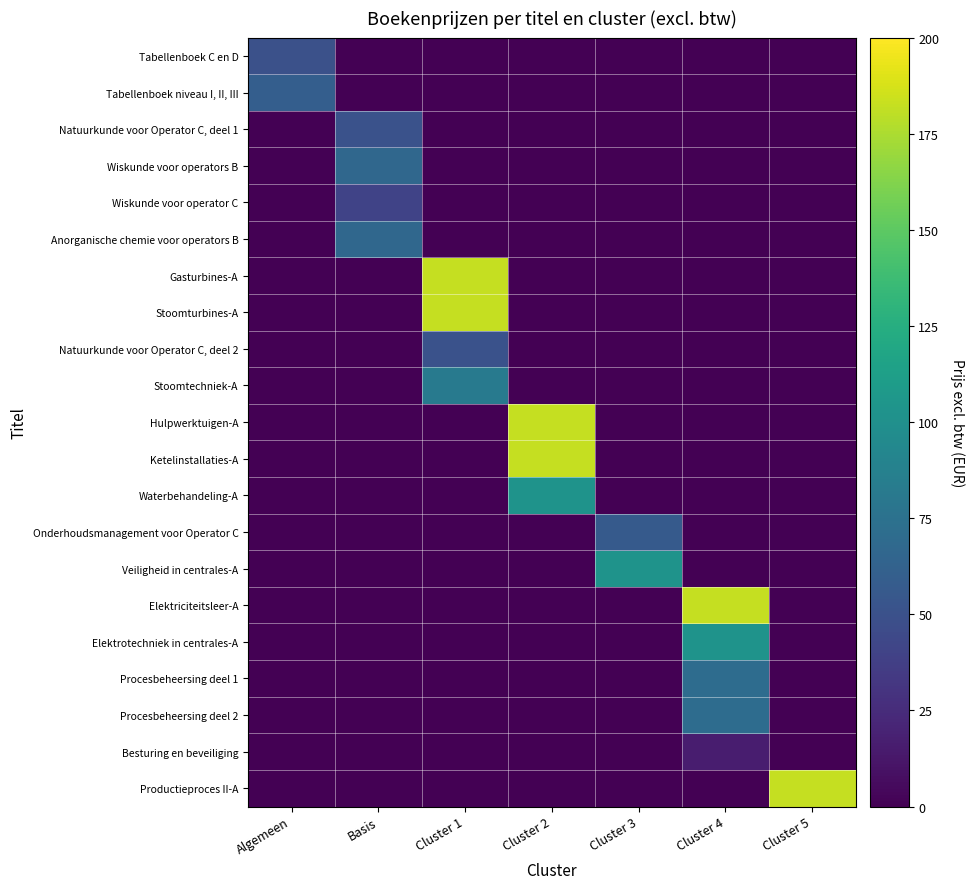

At Cluster 3, list the series in order from smallest to largest.

Tabellenboek C en D, Tabellenboek niveau I, II, III, Natuurkunde voor Operator C, deel 1, Wiskunde voor operators B, Wiskunde voor operator C, Anorganische chemie voor operators B, Gasturbines-A, Stoomturbines-A, Natuurkunde voor Operator C, deel 2, Stoomtechniek-A, Hulpwerktuigen-A, Ketelinstallaties-A, Waterbehandeling-A, Elektriciteitsleer-A, Elektrotechniek in centrales-A, Procesbeheersing deel 1, Procesbeheersing deel 2, Besturing en beveiliging, Productieproces II-A, Onderhoudsmanagement voor Operator C, Veiligheid in centrales-A